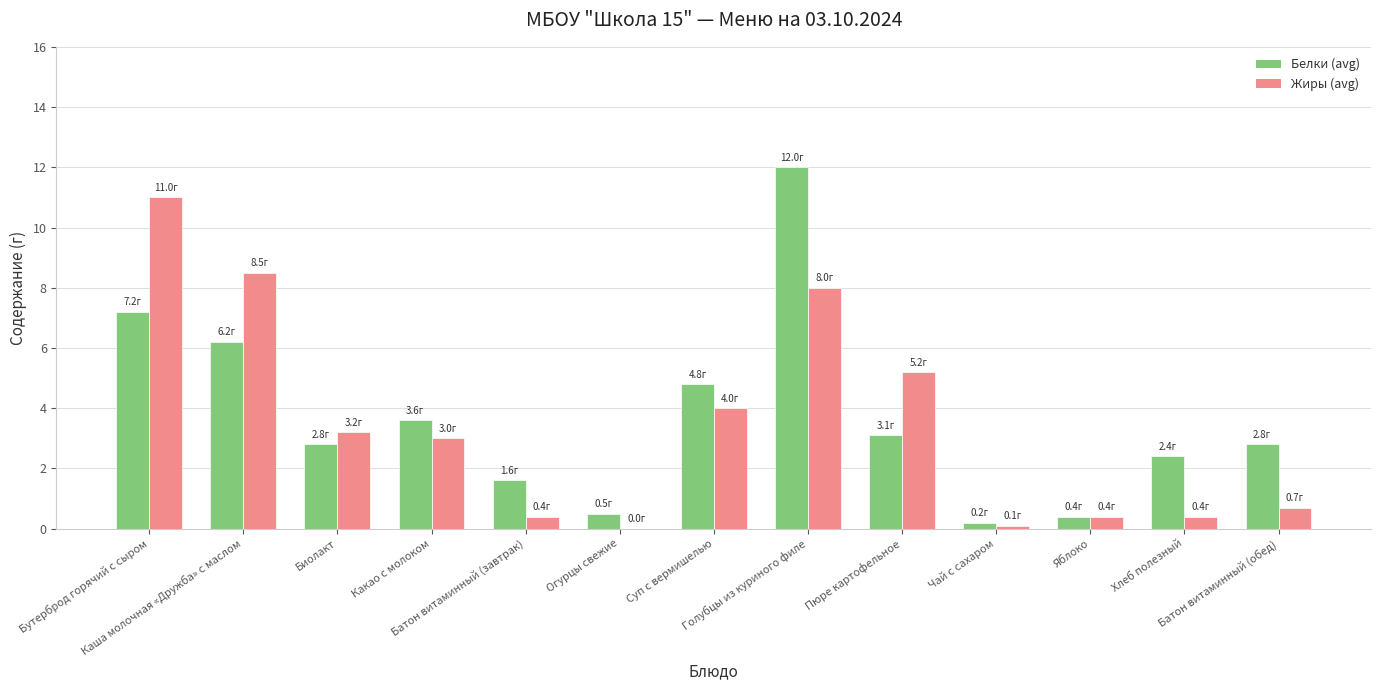

What is the greatest value displayed?

12.0